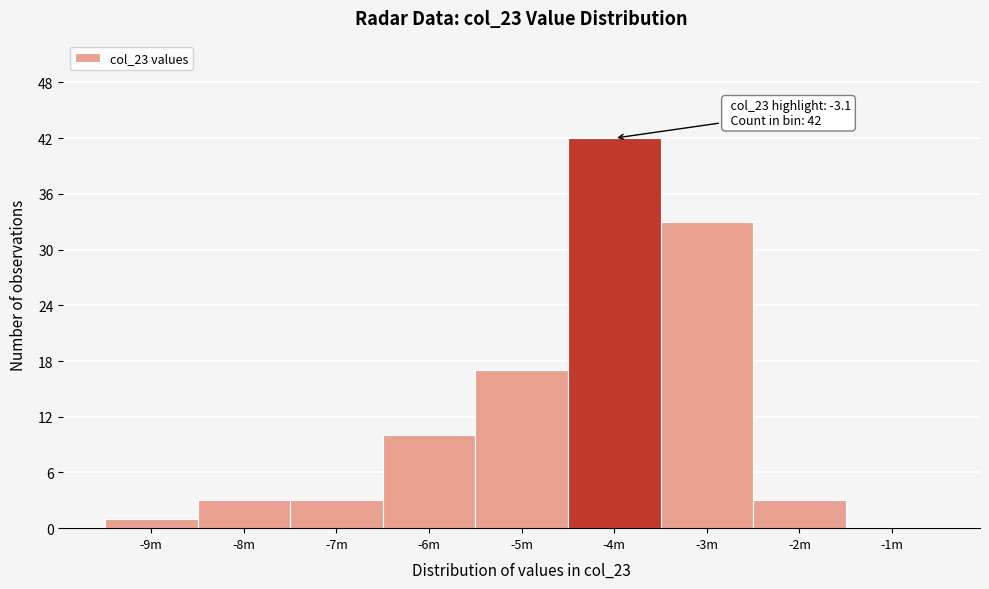

Reading left to right, what are all the values shown in this chart?

-9m=1	-8m=3	-7m=3	-6m=10	-5m=17	-4m=42	-3m=33	-2m=3	-1m=0